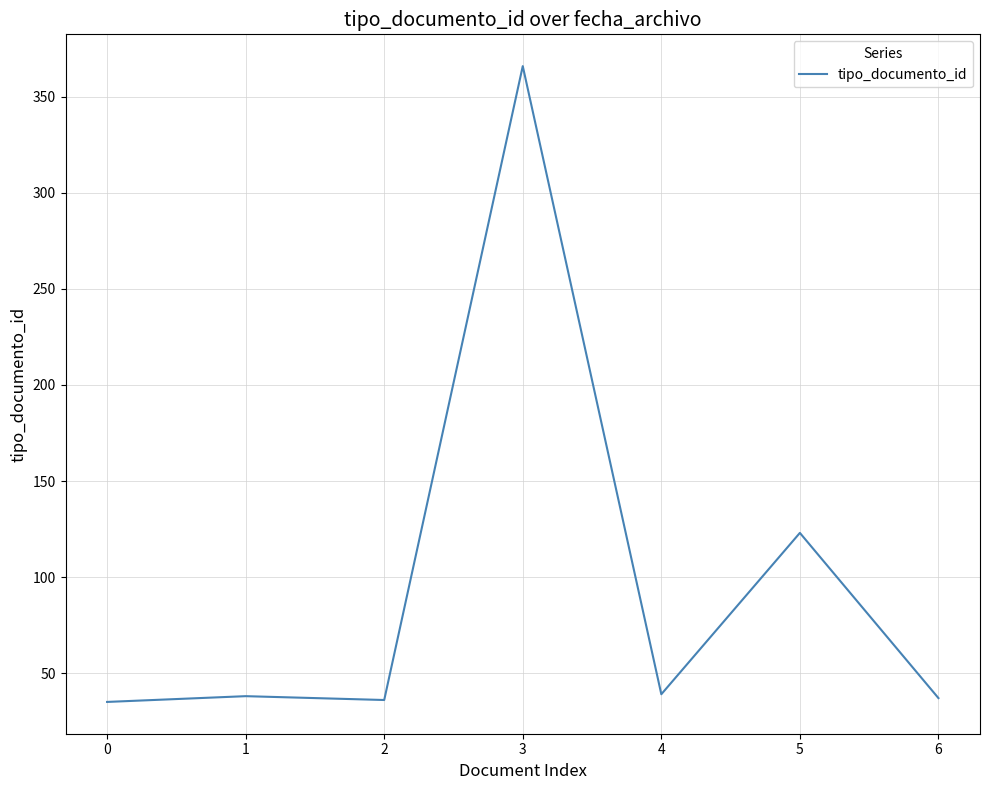

Between 3 and 4, which is larger?

3